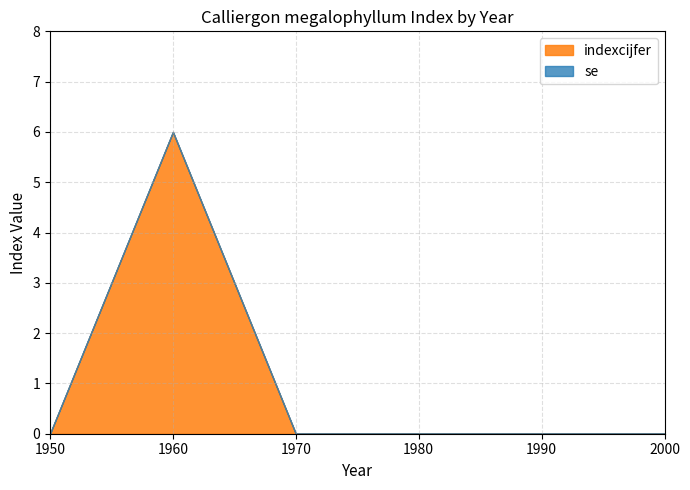

At which label does indexcijfer reach its peak?

1960